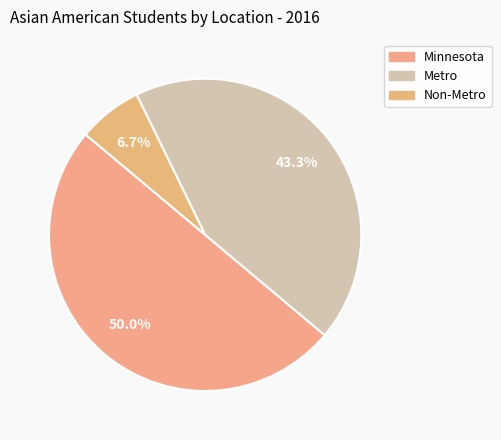

Is it true that Minnesota is 64% of the pie?

False